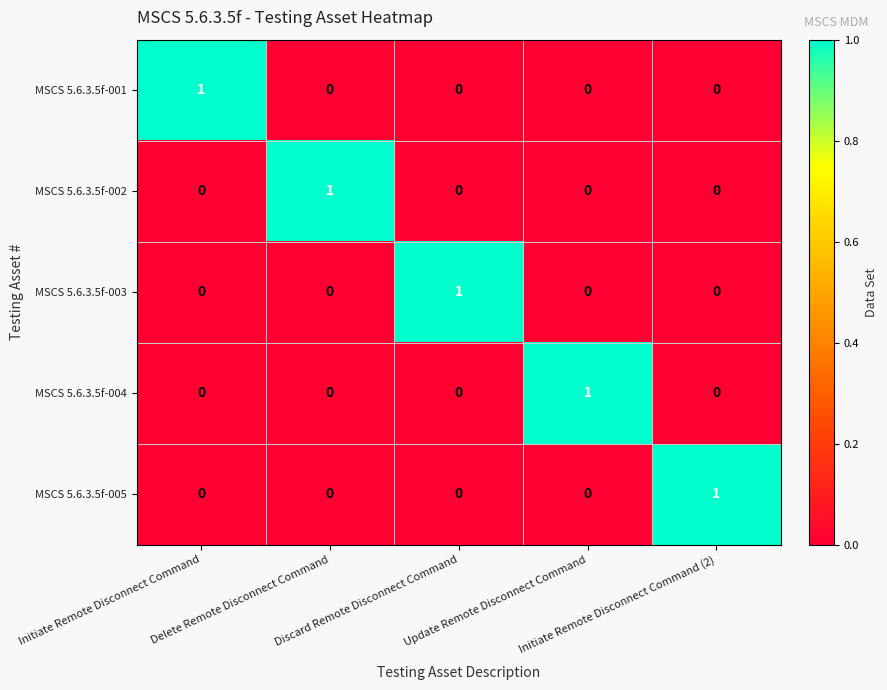

At how many categories does at least one series exceed 0?

5